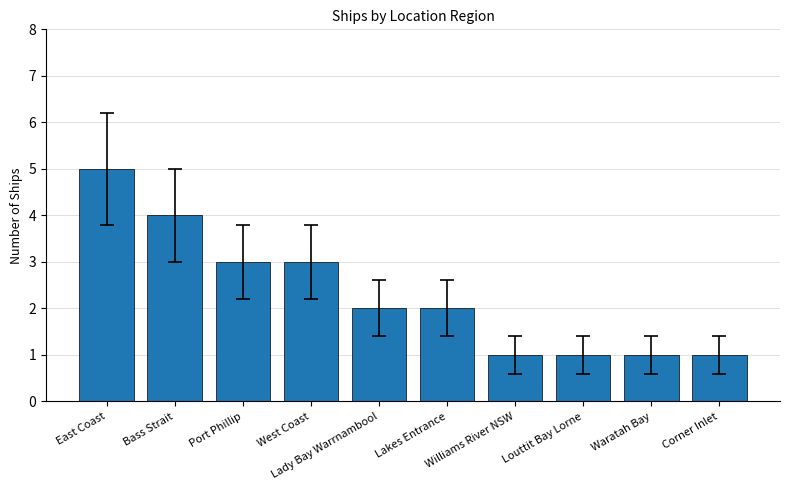

Count the number of categories in the chart.

10